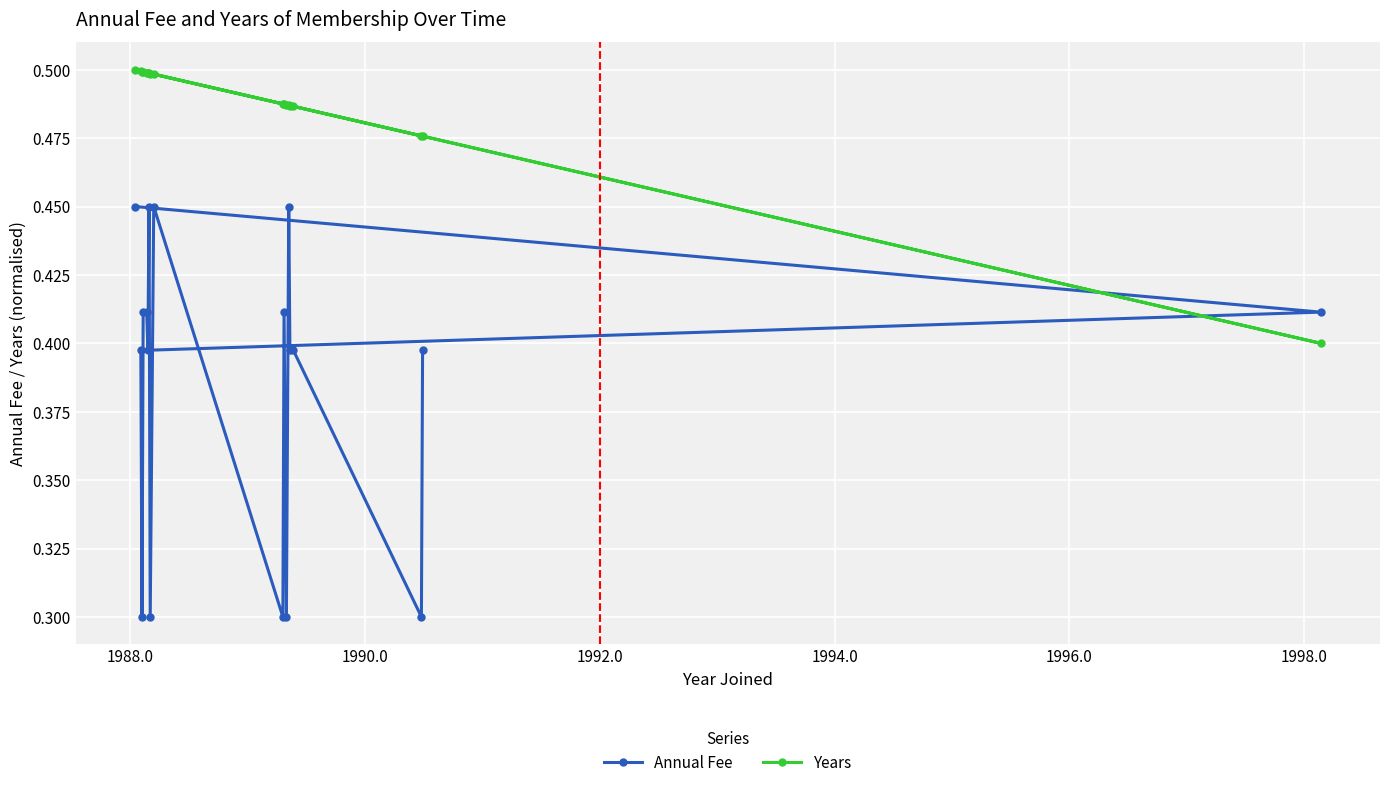

List the series in order of their overall mean, highest first.

Years, Annual Fee